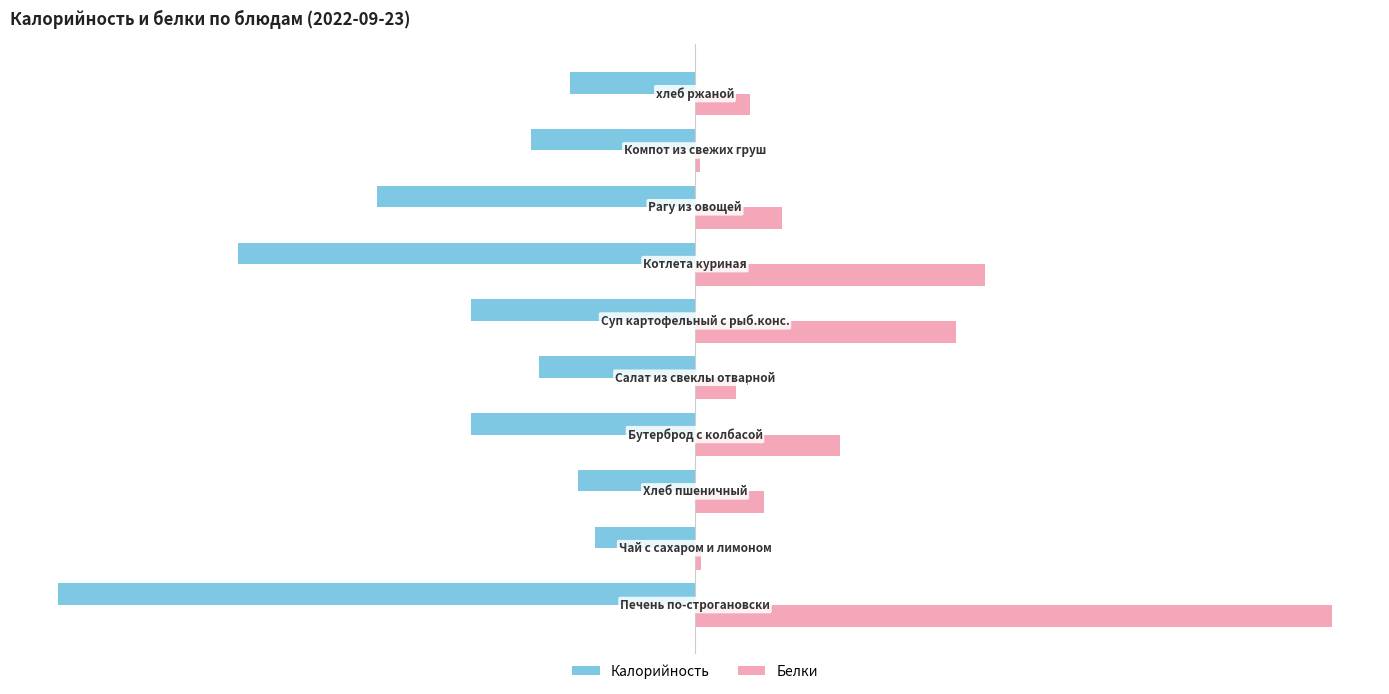

What is the maximum value for Калорийность?

-63.0